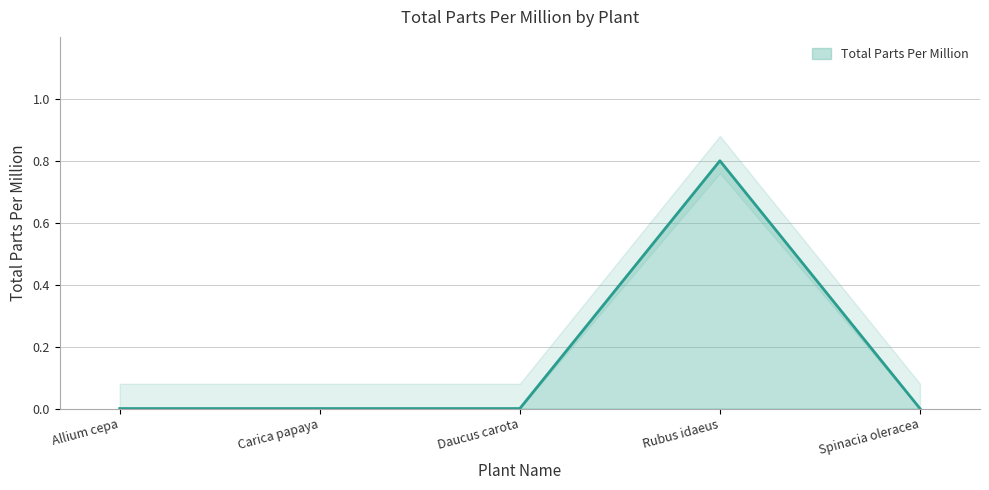

Reading left to right, extract all data points from this chart.

0.0	0.0	0.0	0.8	0.0